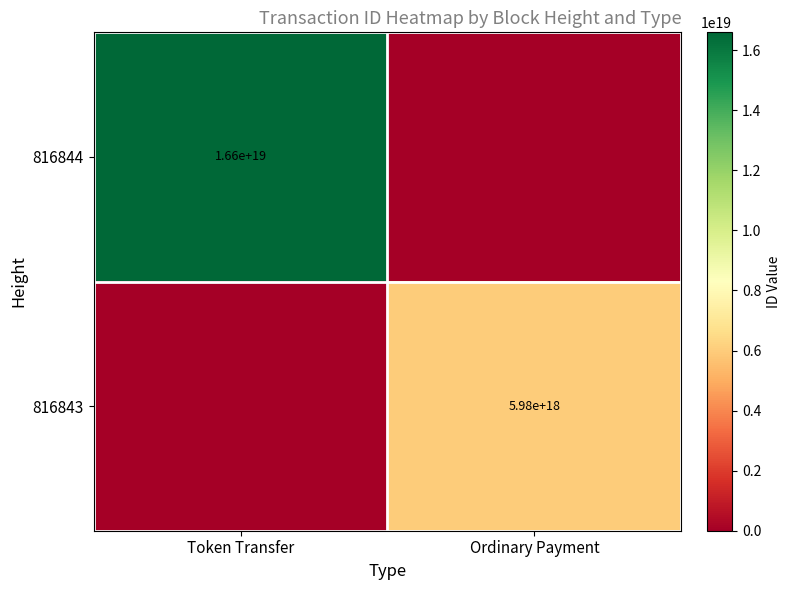

The value of 816844 at Token Transfer is 16600000000000000000. True or false?

True